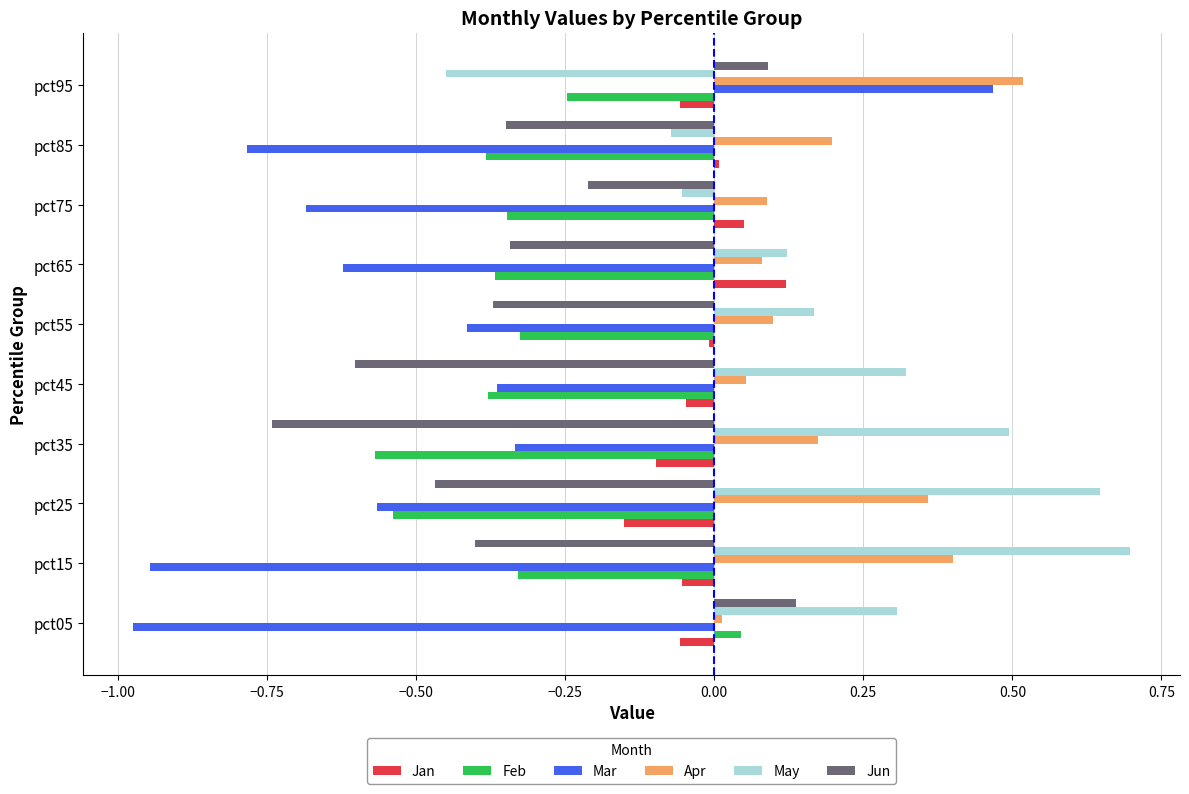

Between pct35 and pct85, which series saw the biggest shift?

May